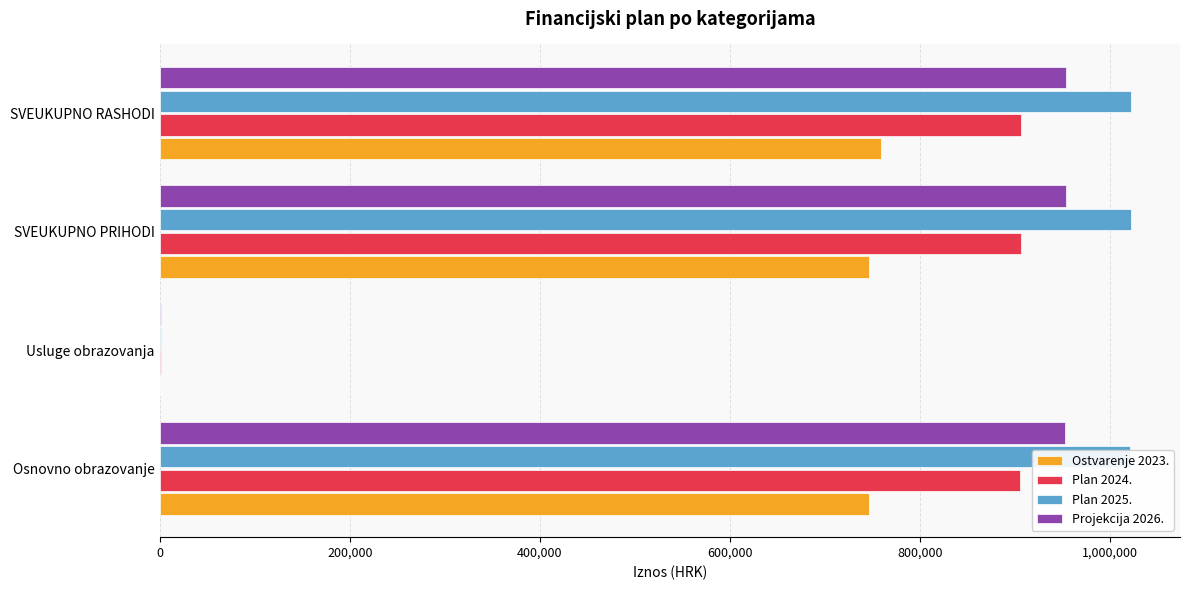

What is the sum of all Plan 2024. values?

2718163.2